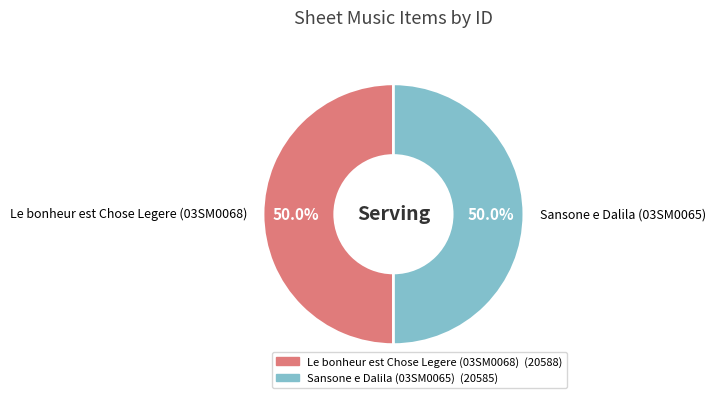

Count the number of slices in the pie.

2